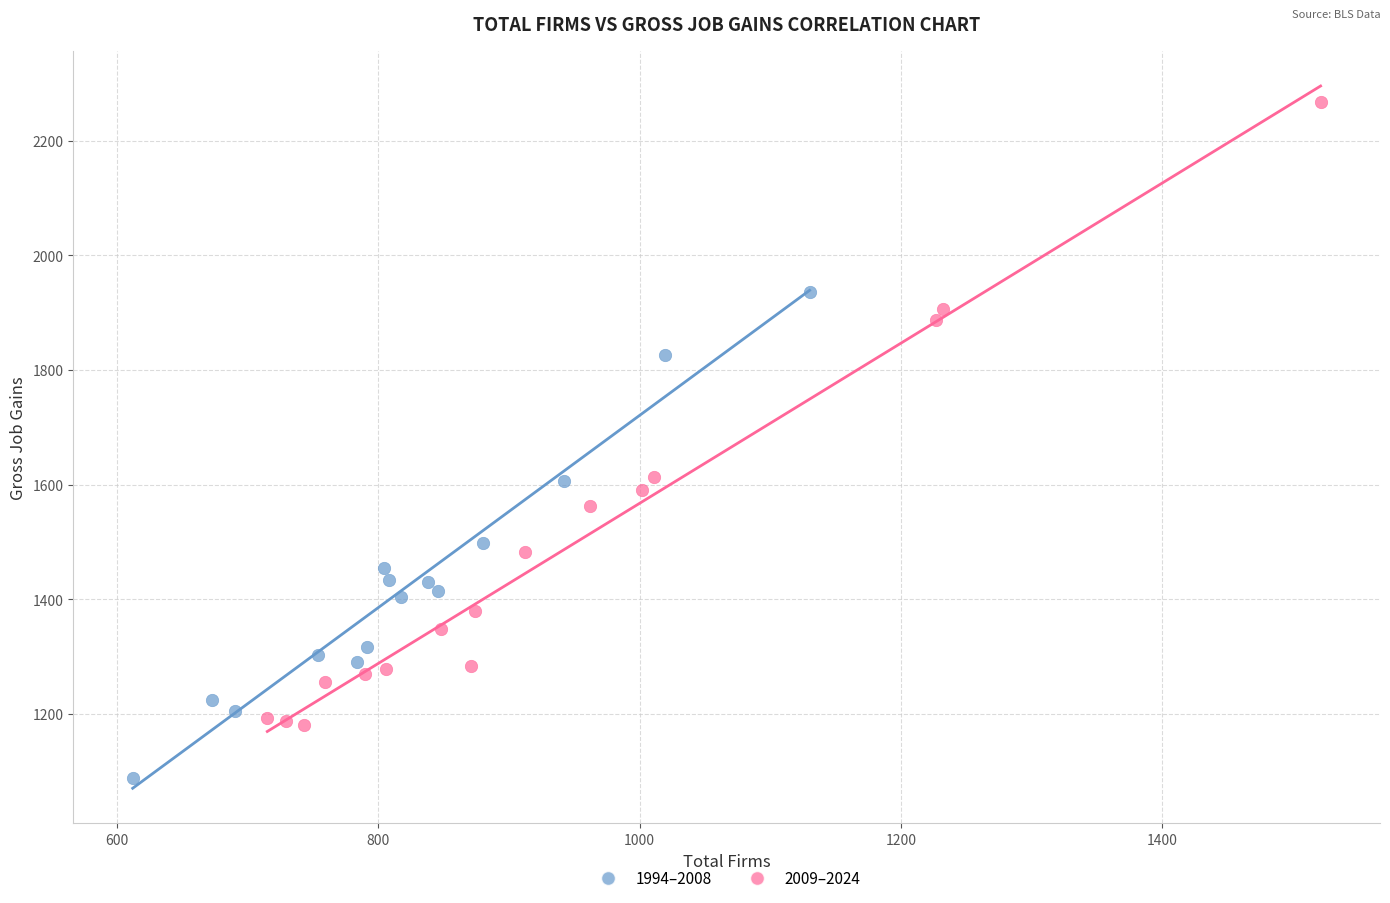

Which series contains the lowest Y value?

1994–2008